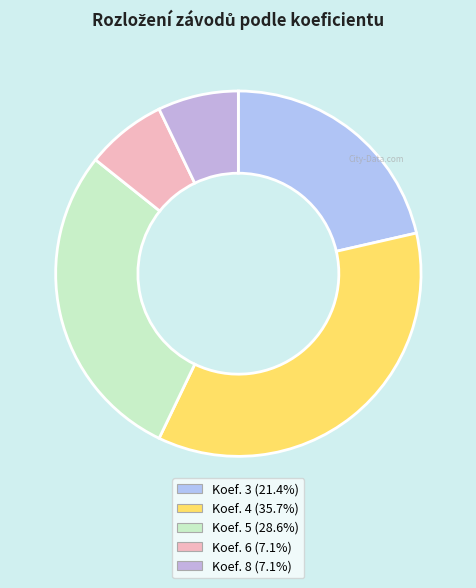

Count the number of slices in the pie.

5